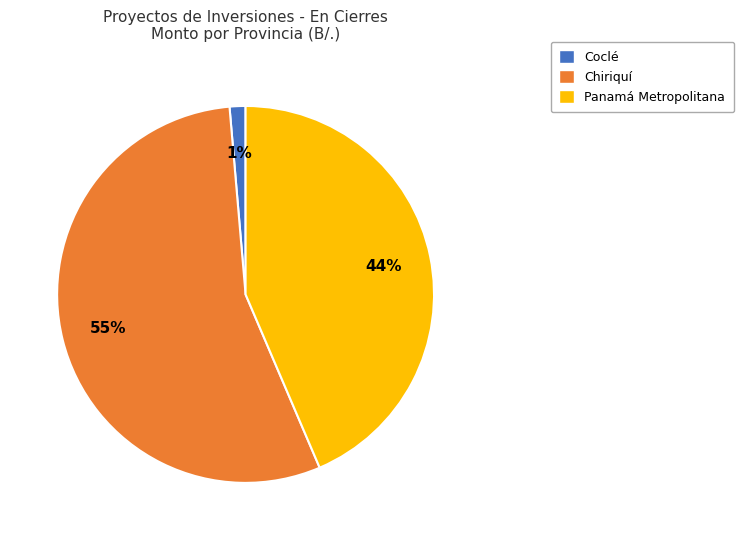

Do Panamá Metropolitana and Coclé together represent more than half of the pie?

No